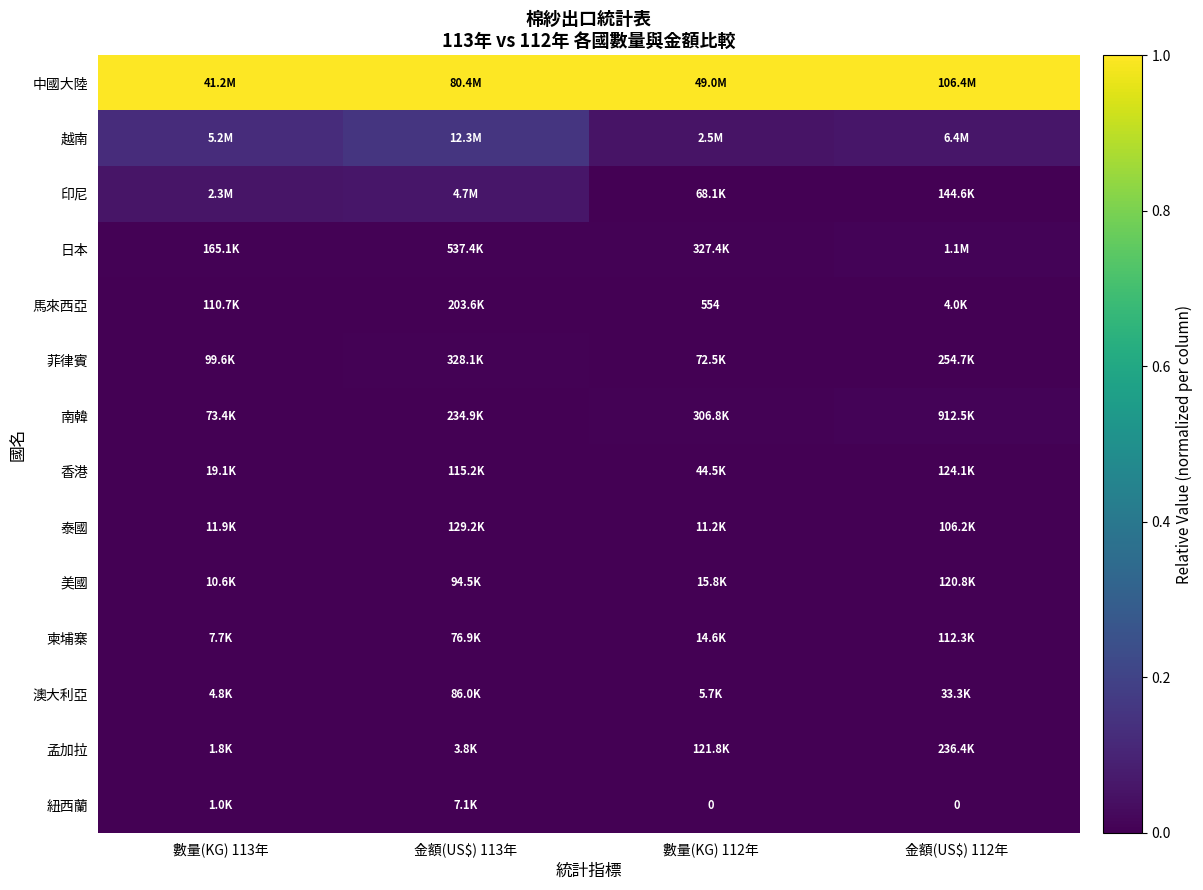

At which label does 菲律賓 reach its minimum?

數量(KG) 112年